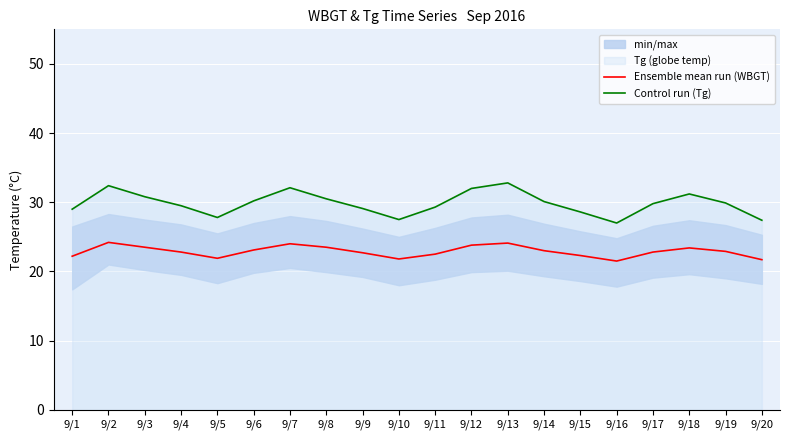

Rank the series at 9/8 from lowest to highest value.

Ensemble mean run (WBGT), Control run (Tg)